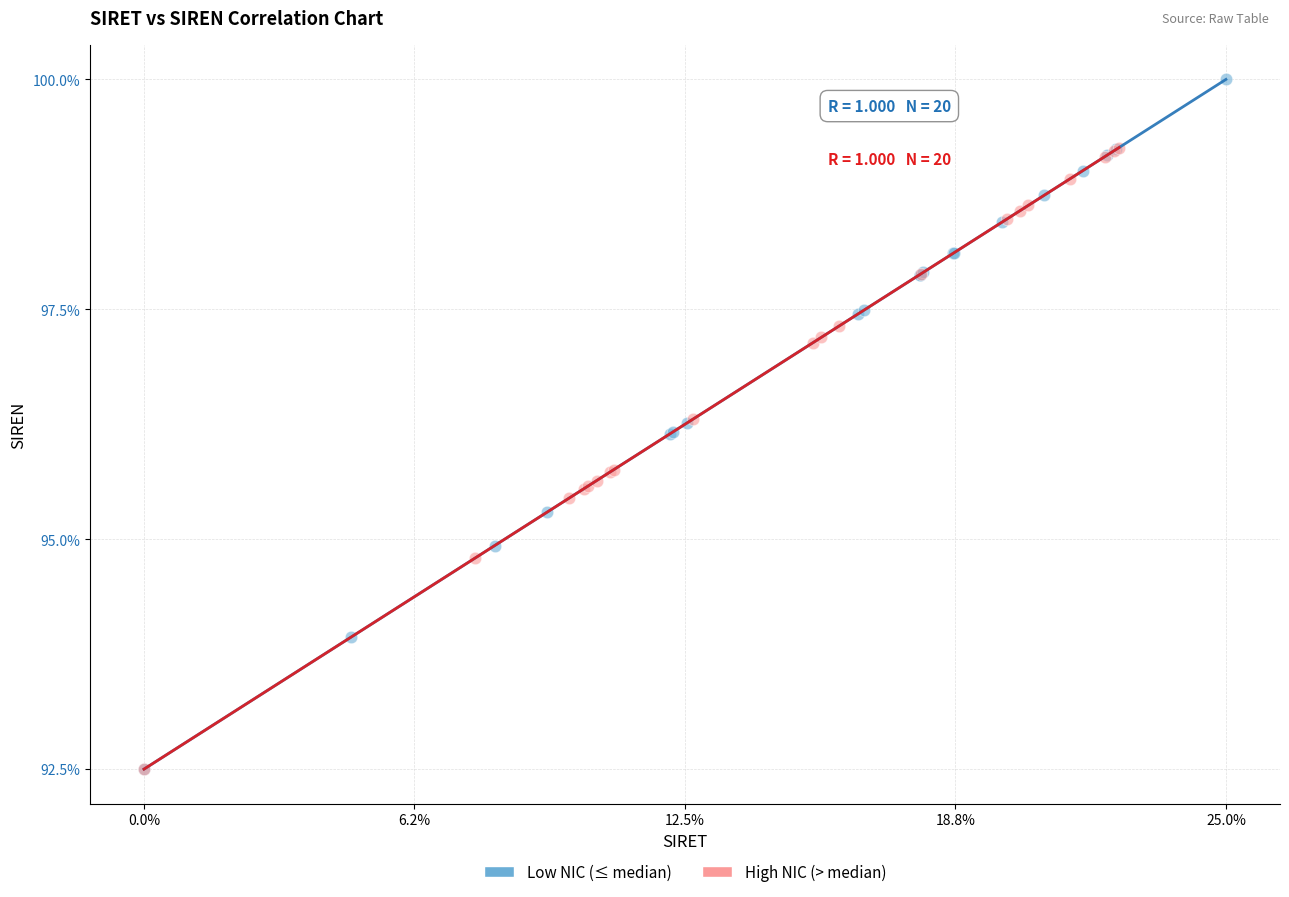

Which series has the largest Y range (max minus min)?

Low NIC (≤ median)